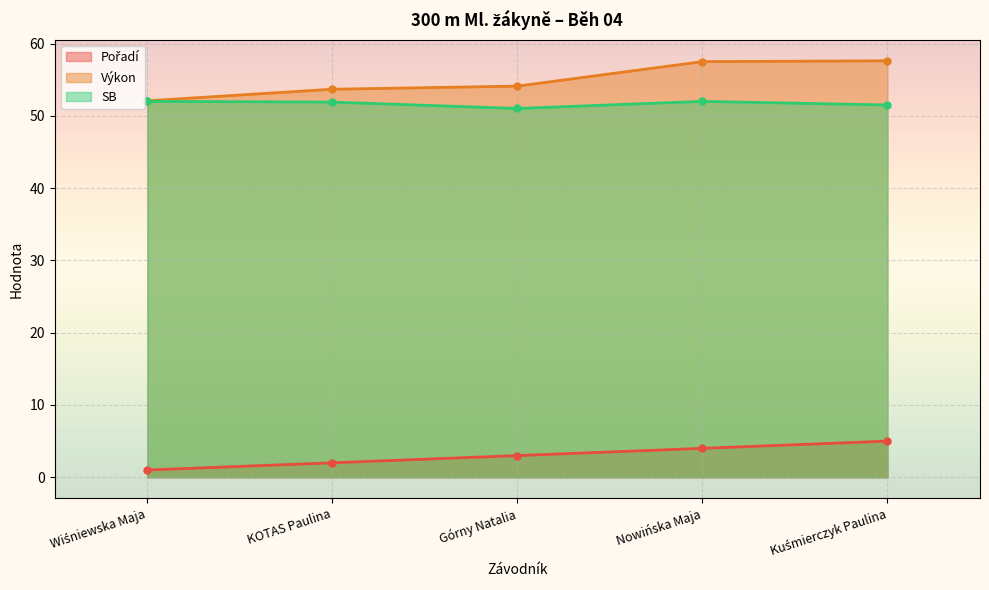

Which label corresponds to the largest value in the chart?

Kuśmierczyk Paulina